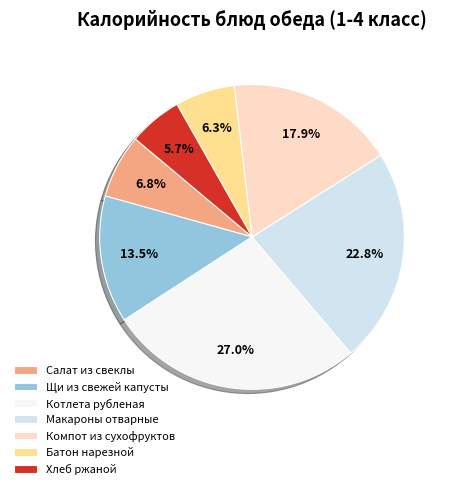

How many slices are in this pie chart?

7